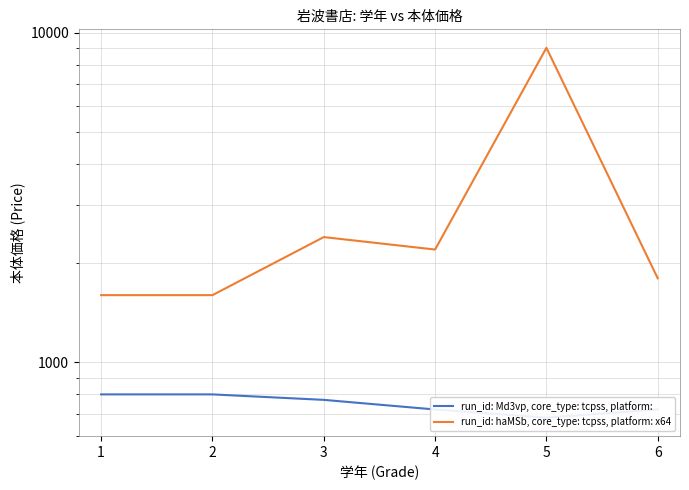

What is the value of the run_id: Md3vp, core_type: tcpss, platform: point at the 5th from the left?

680